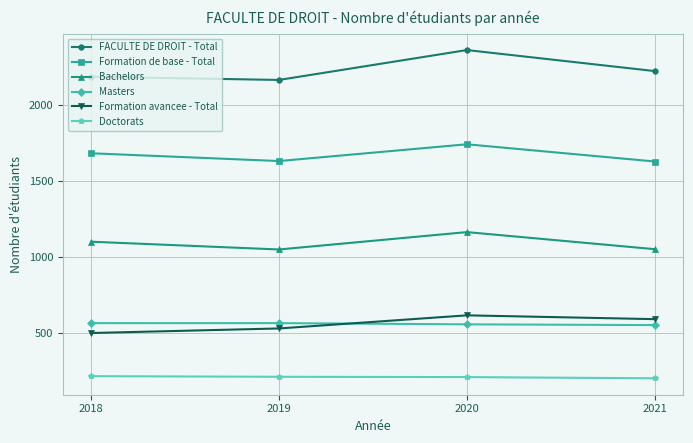

What value does the Formation de base - Total series have at 2019, to the nearest 50?

1650